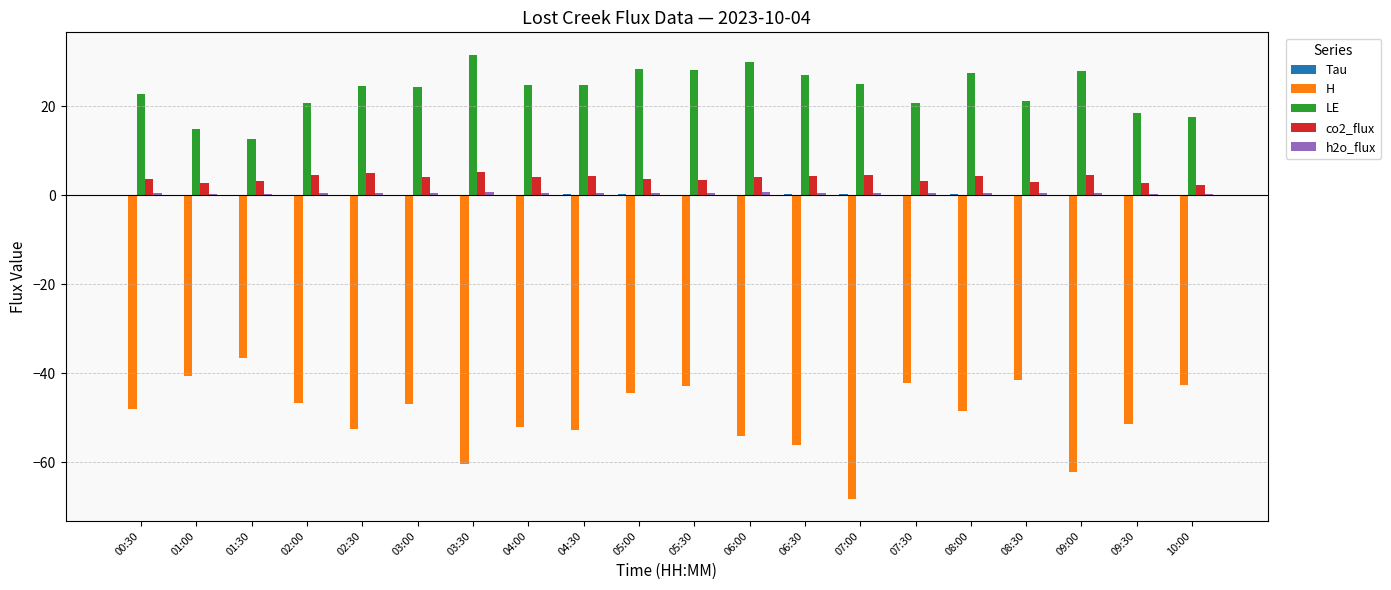

What value does the H series have at 02:00?

-46.7